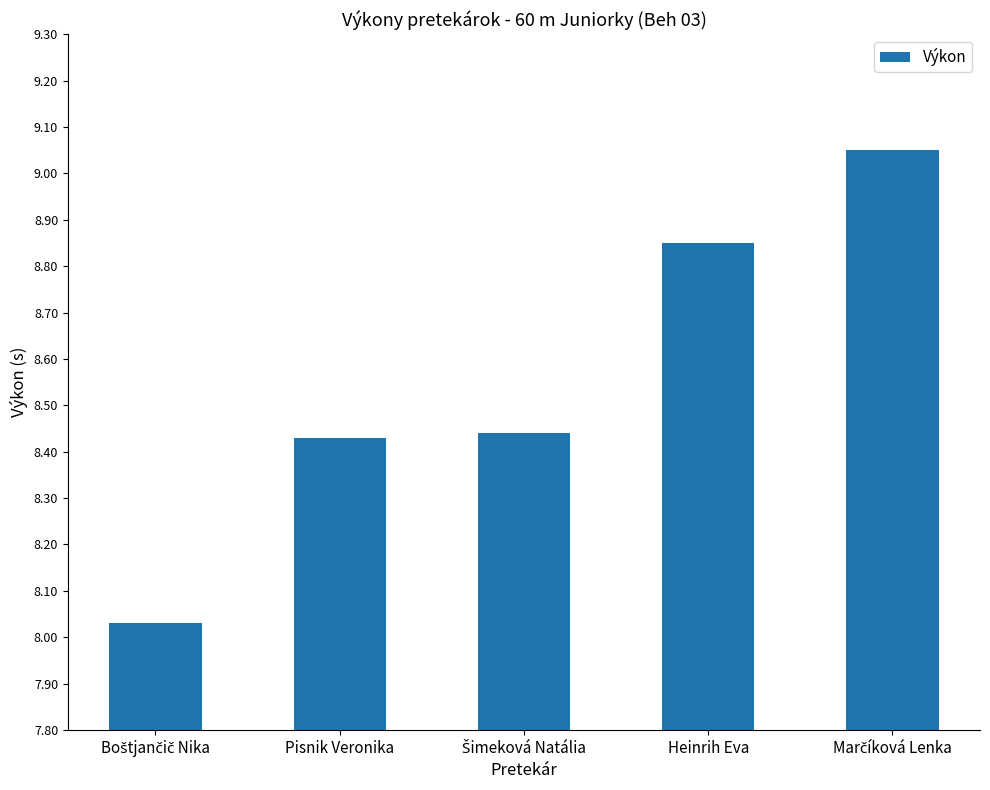

What is the average value?

8.6